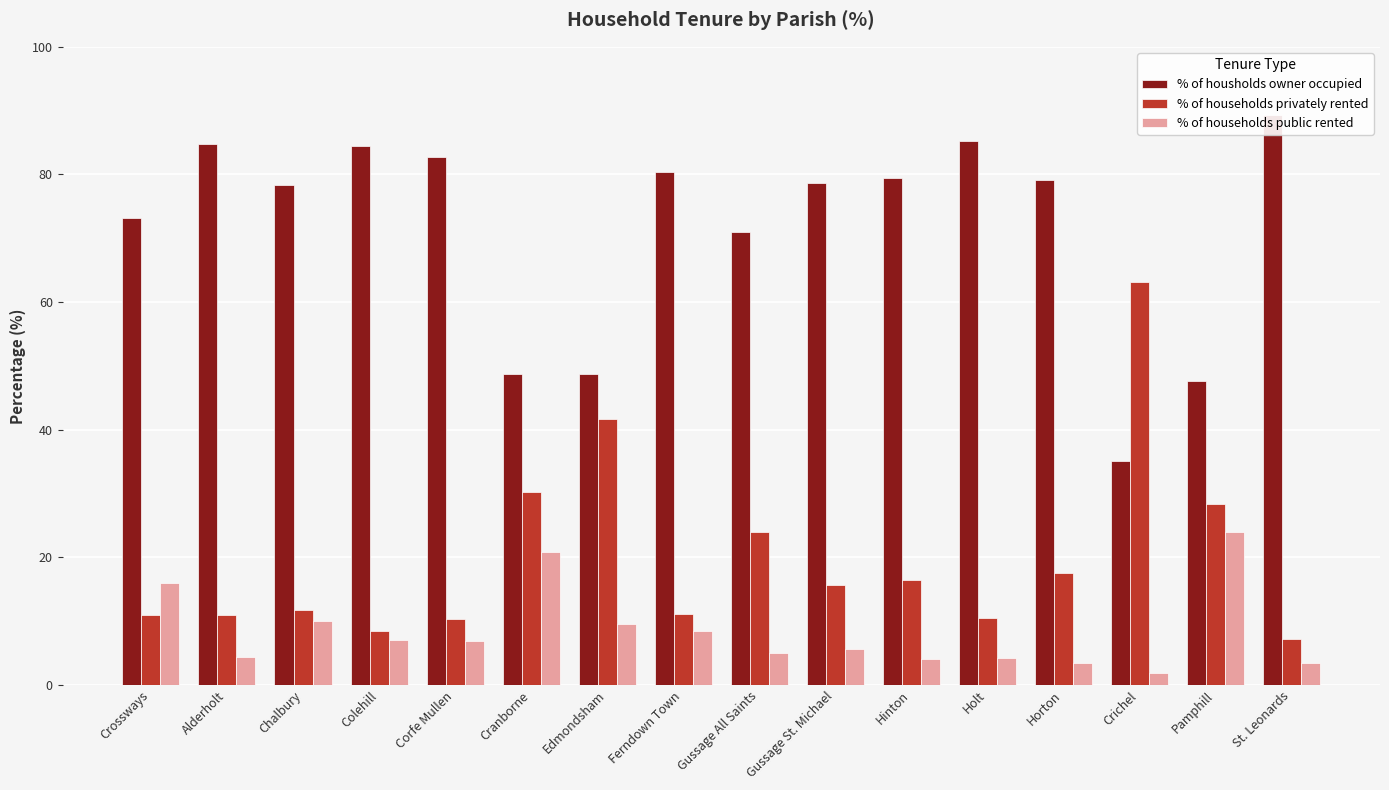

The value of % of households privately rented at Chalbury is 11.7. True or false?

True